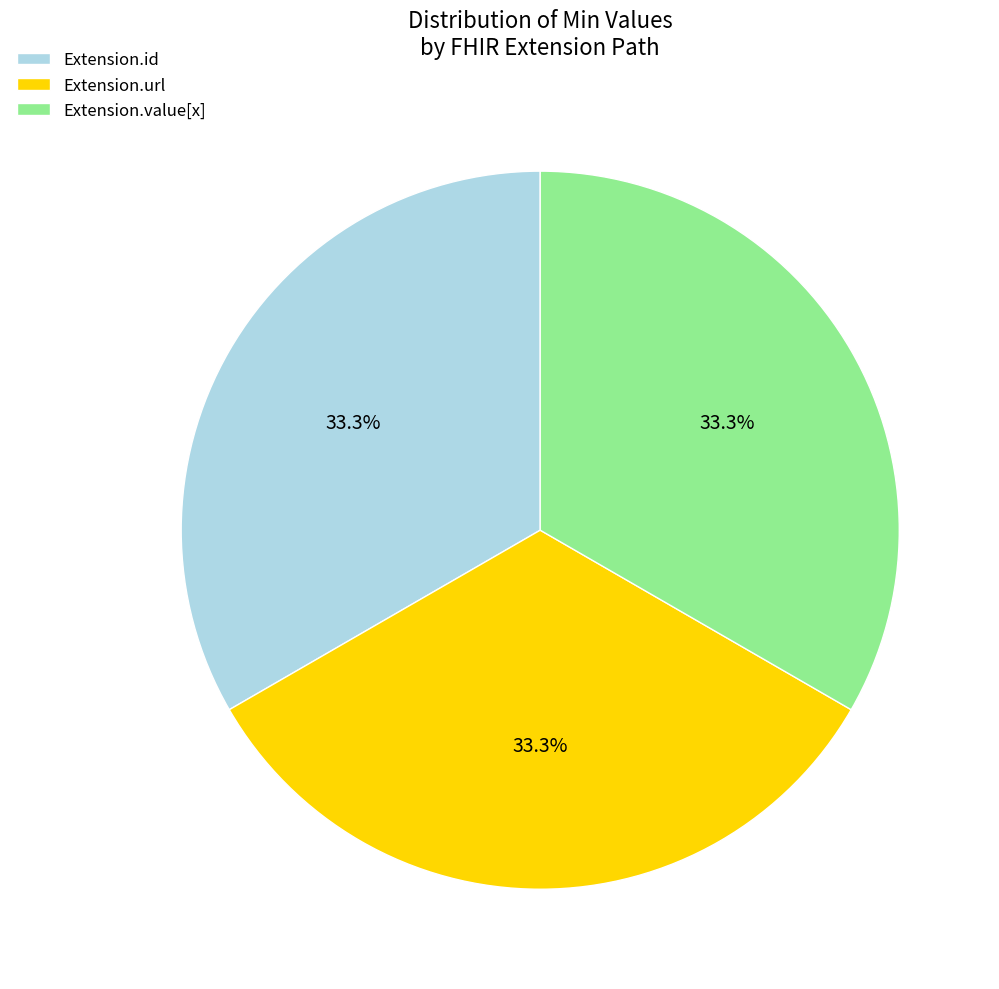

Approximately how many times larger is the value at Extension.id compared to Extension.url?

1.0